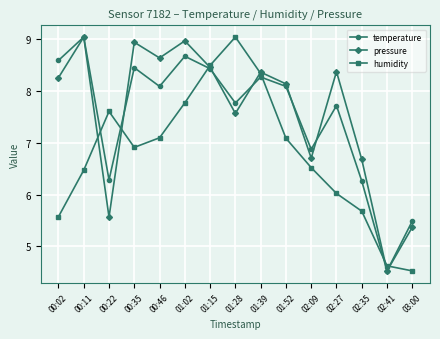

At how many categories does at least one series exceed 6?

13